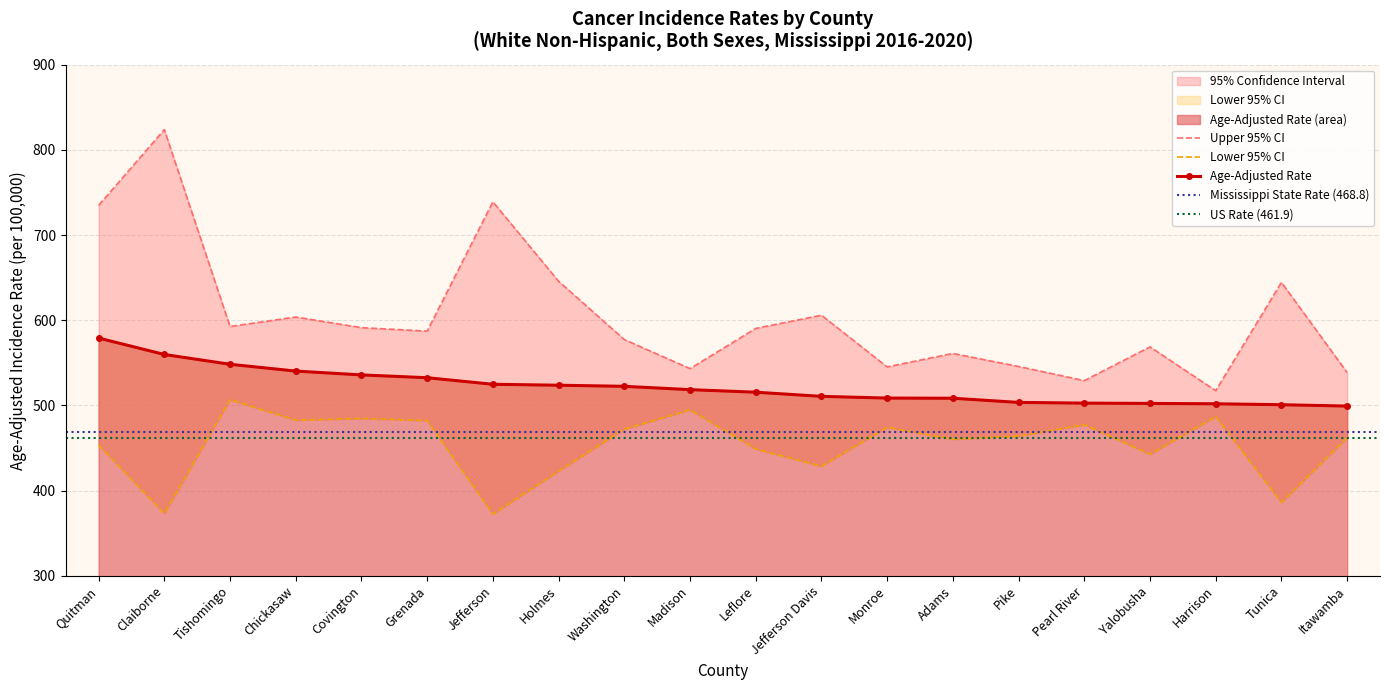

At Itawamba, list the series in order from smallest to largest.

Lower 95% CI, Age-Adjusted Rate, Upper 95% CI